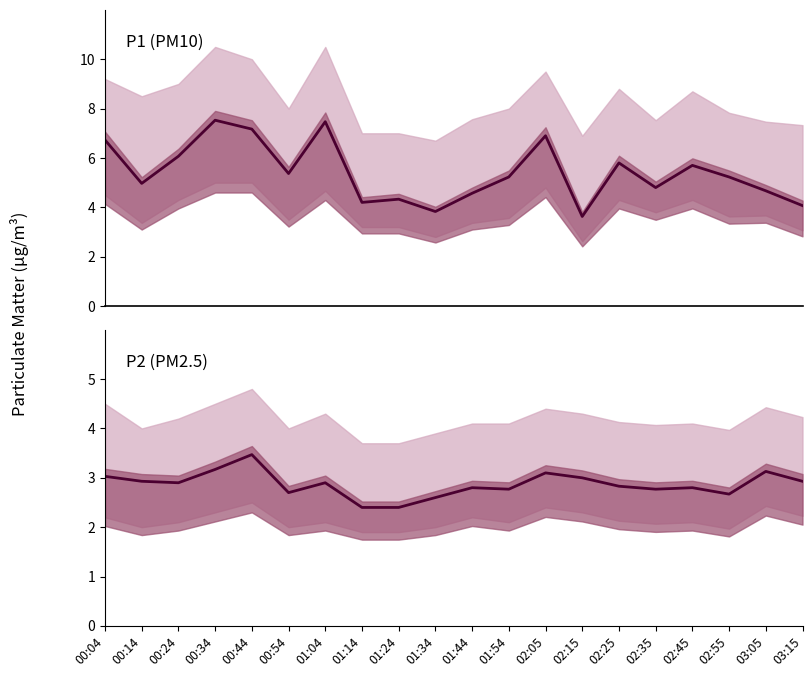

Reading right to left, what are all the values shown in this chart?

P1: 03:15=4.1	03:05=4.7	02:55=5.2	02:45=5.7	02:35=4.8	02:25=5.8	02:15=3.6	02:05=6.9	01:54=5.2	01:44=4.6	01:34=3.8	01:24=4.3	01:14=4.2	01:04=7.5	00:54=5.4	00:44=7.2	00:34=7.5	00:24=6.1	00:14=5.0	00:04=6.7
P2: 03:15=2.9	03:05=3.1	02:55=2.7	02:45=2.8	02:35=2.8	02:25=2.8	02:15=3.0	02:05=3.1	01:54=2.8	01:44=2.8	01:34=2.6	01:24=2.4	01:14=2.4	01:04=2.9	00:54=2.7	00:44=3.5	00:34=3.2	00:24=2.9	00:14=2.9	00:04=3.0